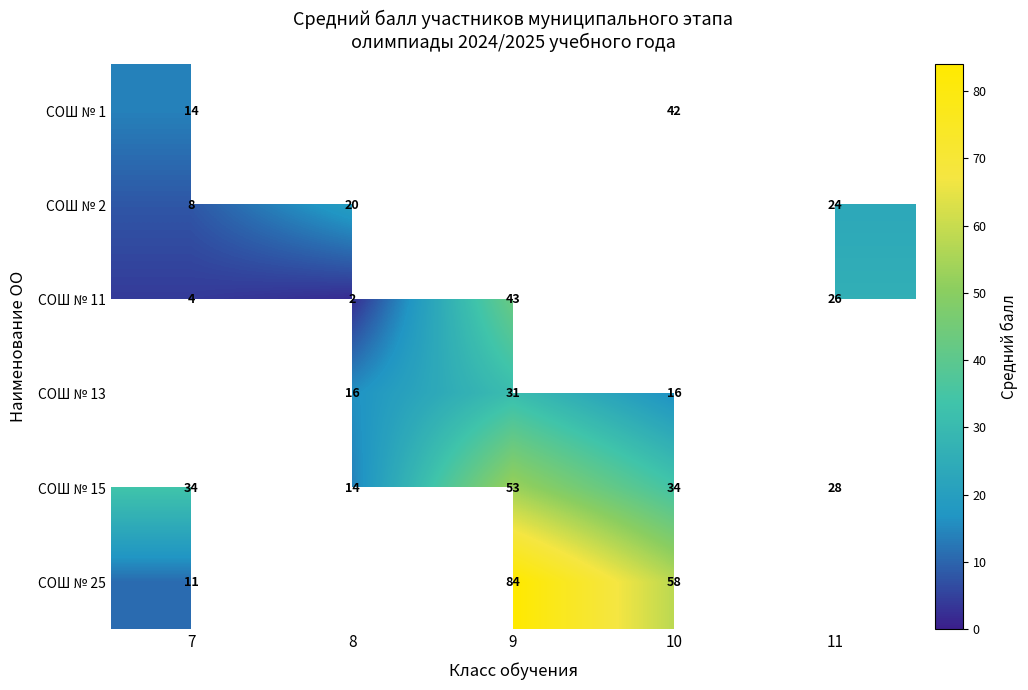

Is it true that СОШ № 15 equals 71 at 9?

False